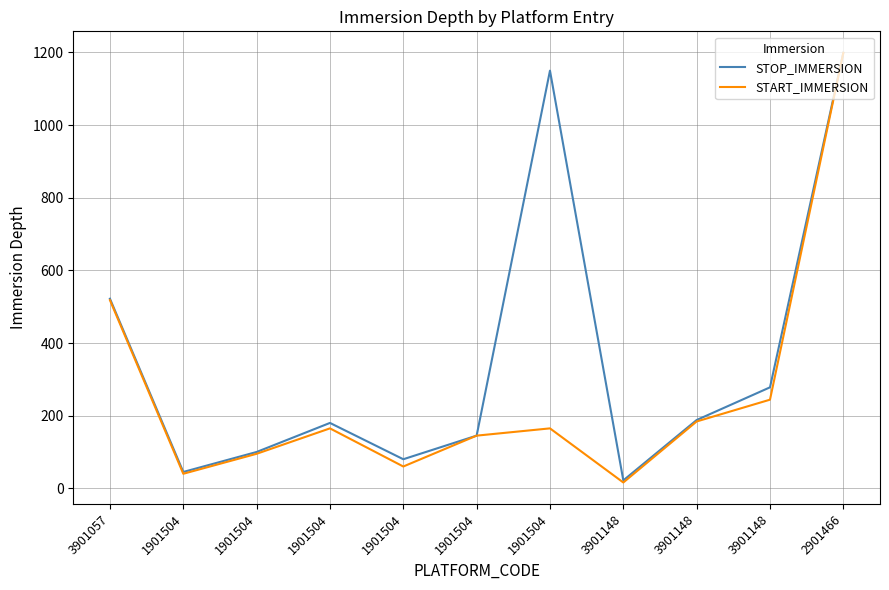

What are all the series names shown in the legend?

STOP_IMMERSION, START_IMMERSION